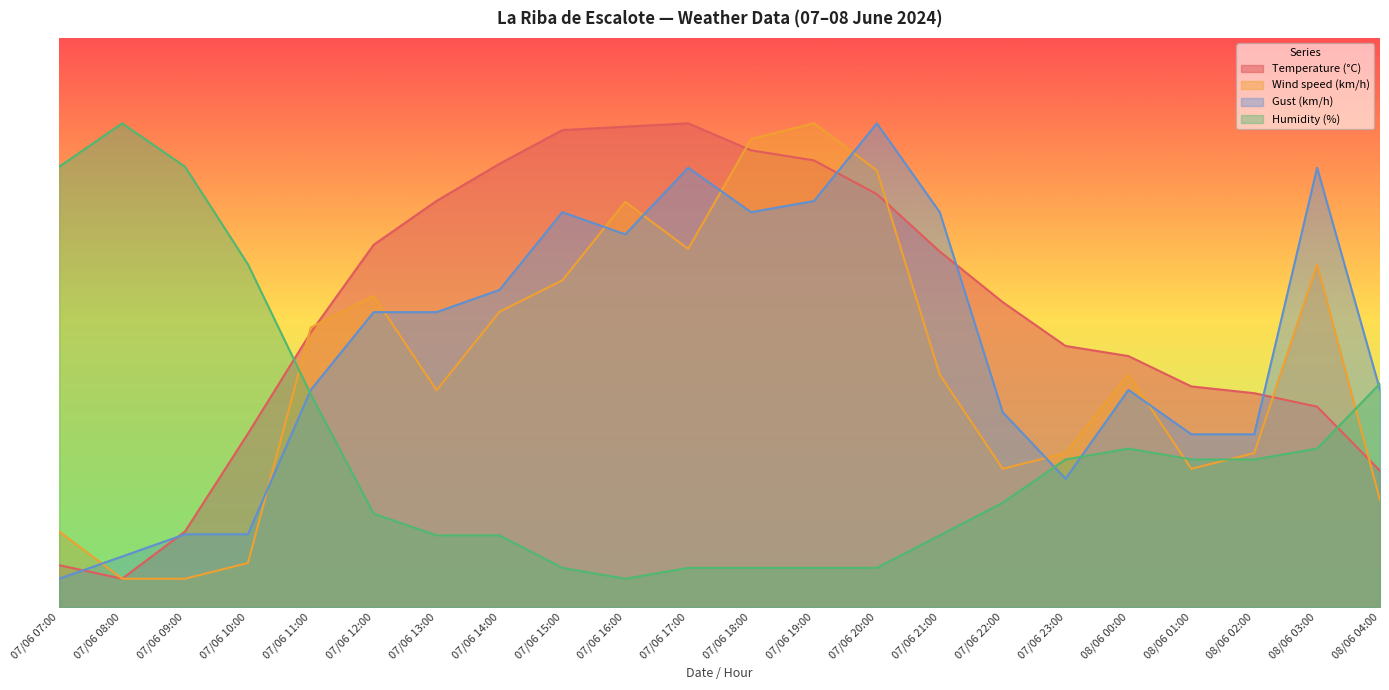

Which series has the largest total across all categories?

Temperature (°C)